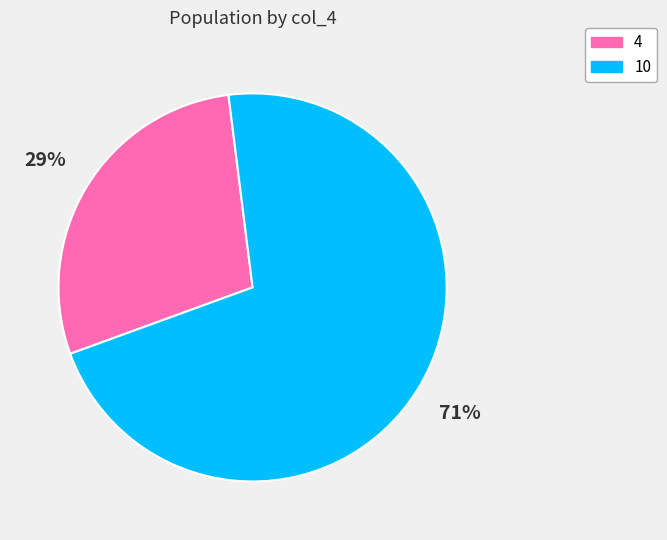

To the nearest percent, what is the average slice percentage?

50%